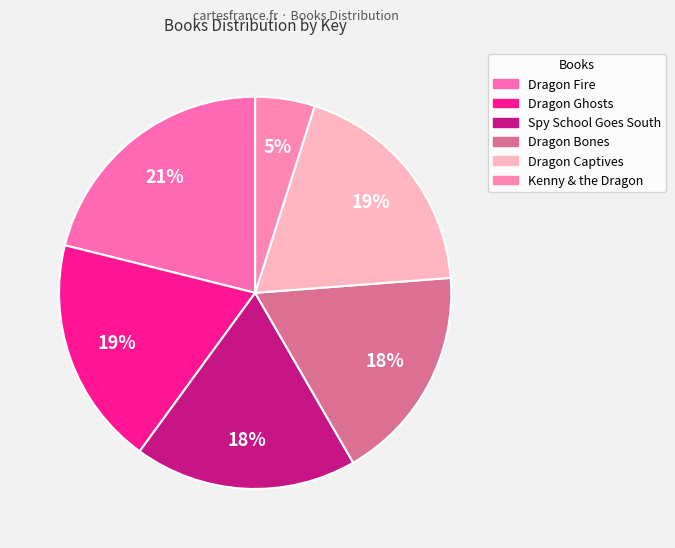

Which slice is the largest?

Dragon Fire